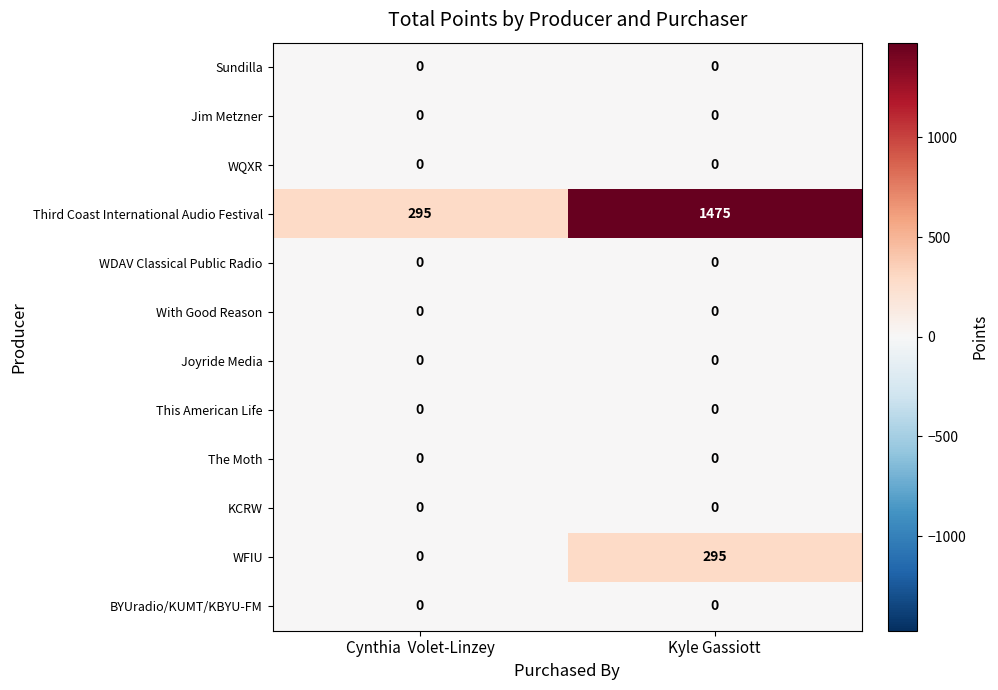

Which series has the largest range (max minus min)?

Third Coast International Audio Festival